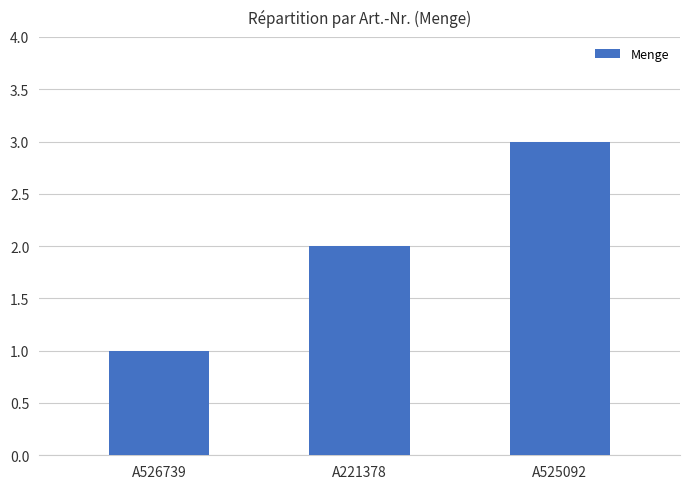

Count the number of categories in the chart.

3